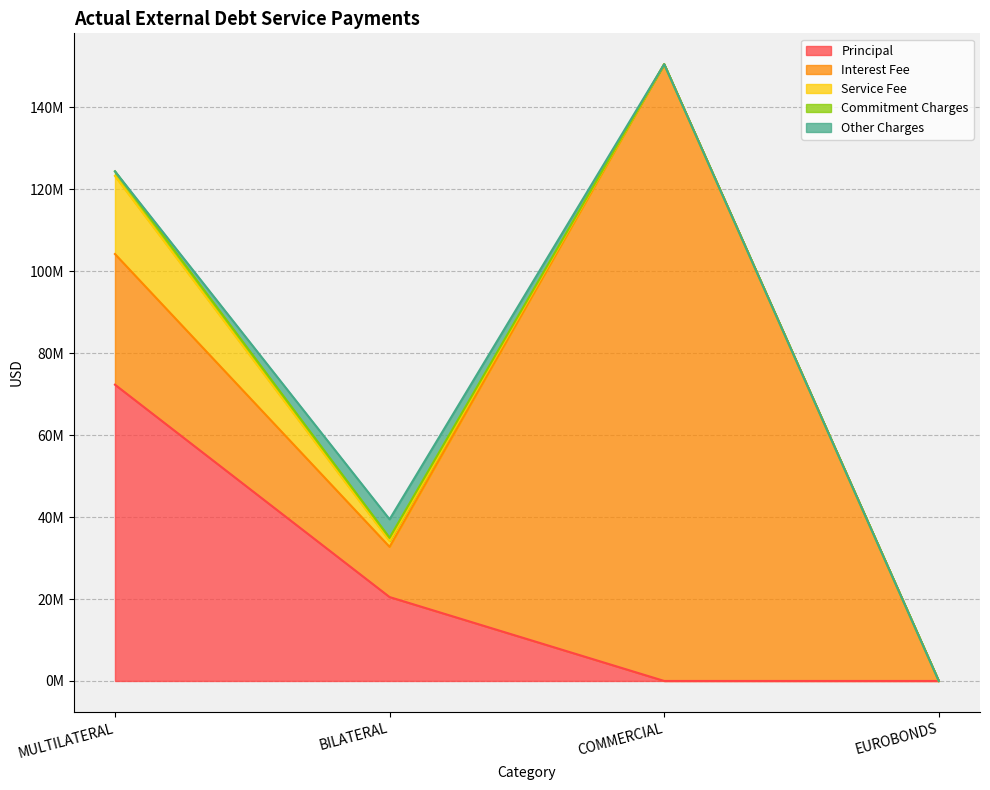

Where does the Other Charges series first go above 3507?

MULTILATERAL